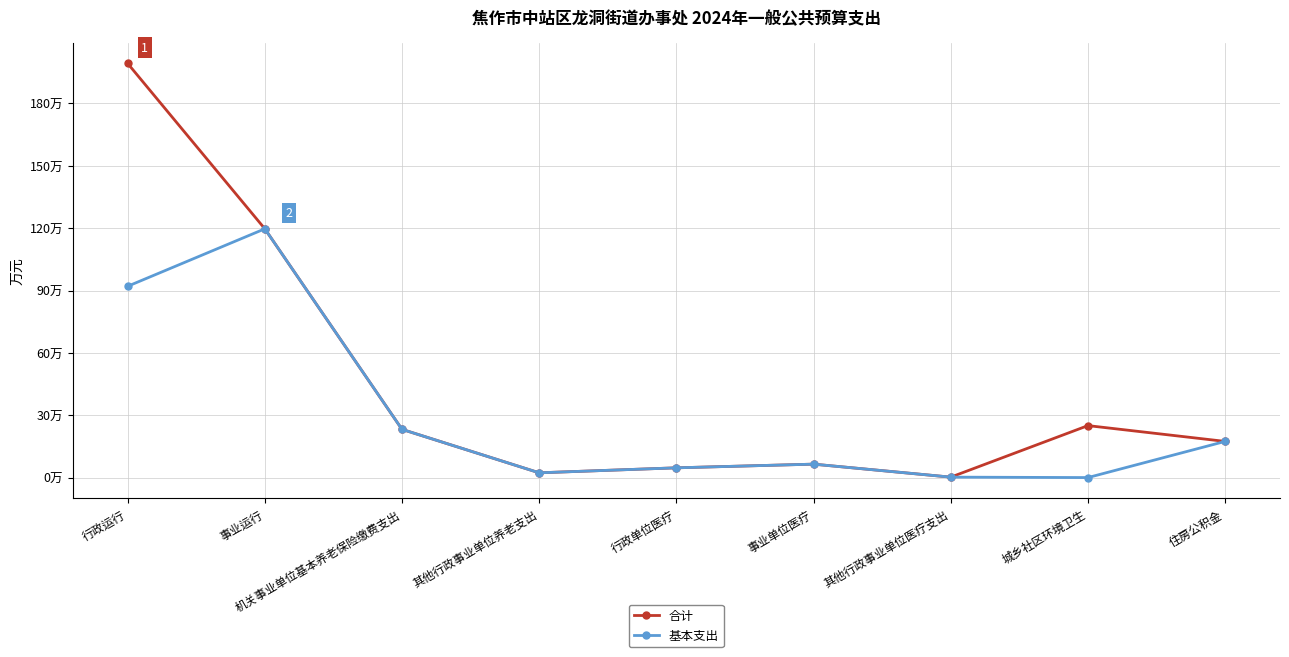

Reading left to right, what are all the values shown in this chart?

合计: 行政运行=199.2	事业运行=119.7	机关事业单位基本养老保险缴费支出=23.2	其他行政事业单位养老支出=2.3	行政单位医疗=4.7	事业单位医疗=6.5	其他行政事业单位医疗支出=0.2	城乡社区环境卫生=25.0	住房公积金=17.4
基本支出: 行政运行=92.0	事业运行=119.7	机关事业单位基本养老保险缴费支出=23.2	其他行政事业单位养老支出=2.3	行政单位医疗=4.7	事业单位医疗=6.5	其他行政事业单位医疗支出=0.2	城乡社区环境卫生=0.0	住房公积金=17.4